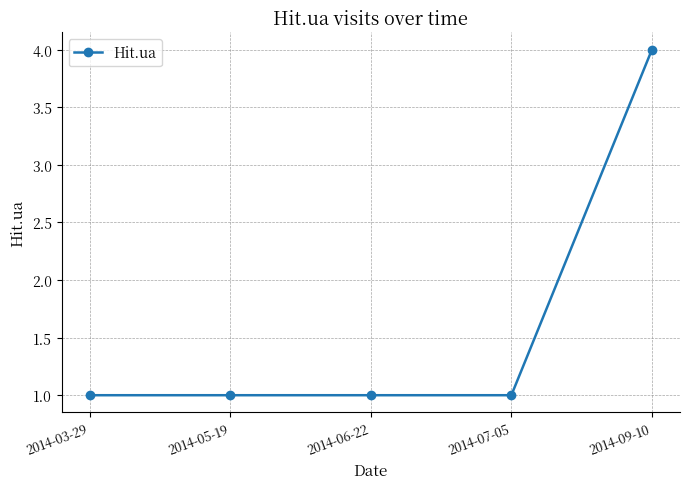

True or false: the data has more than 2 interior local peaks.

False